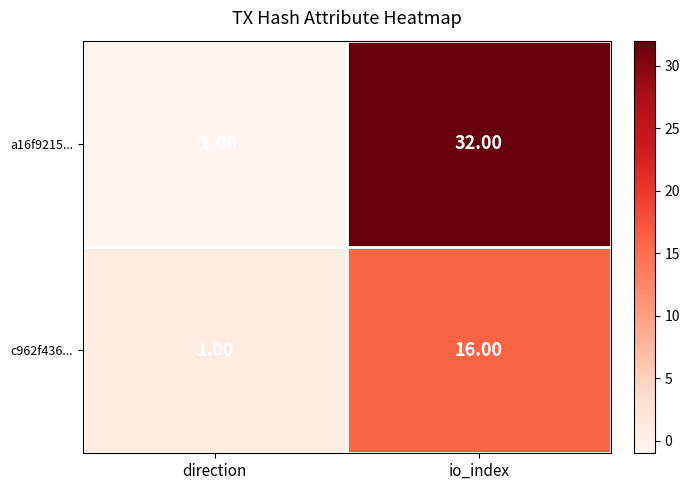

What is the sum of the c962f436... values at direction and io_index?

17